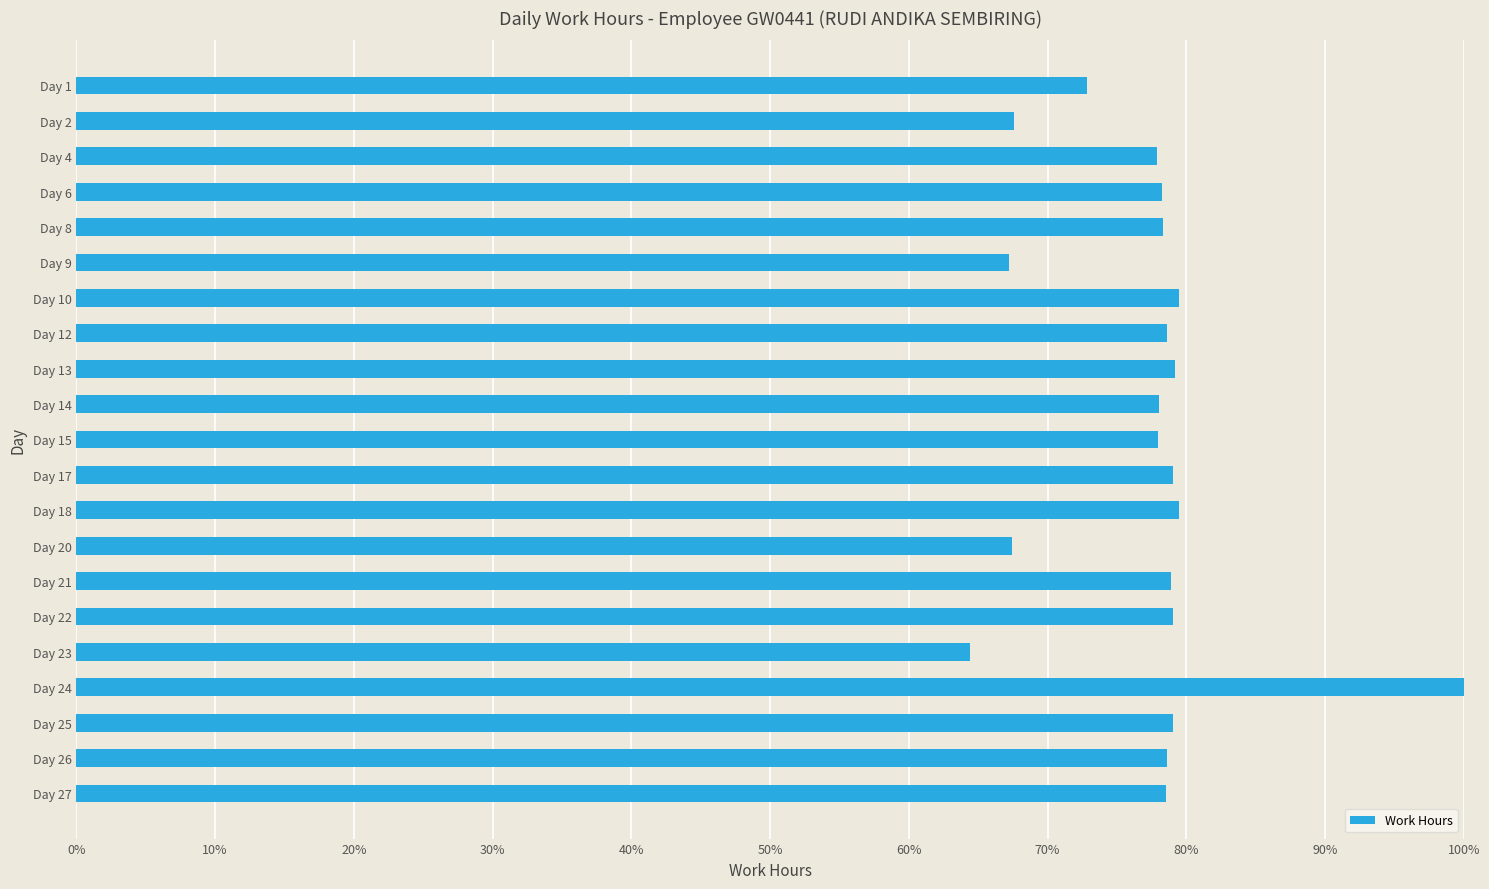

What is the difference between the second highest and minimum values?

0.2